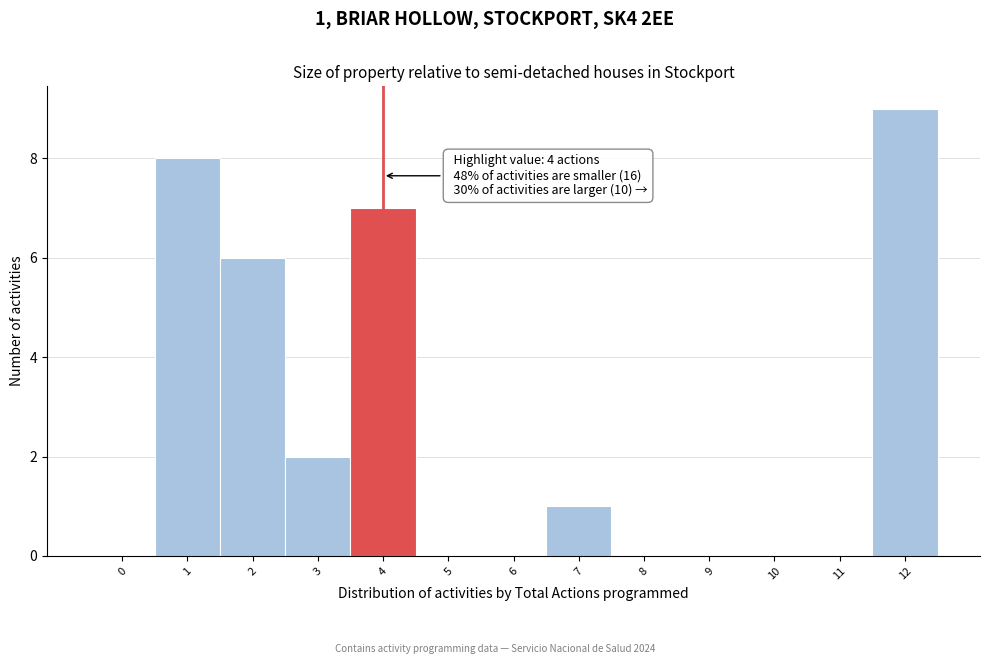

Reading right to left, extract all data points from this chart.

12=9	11=0	10=0	9=0	8=0	7=1	6=0	5=0	4=7	3=2	2=6	1=8	0=0